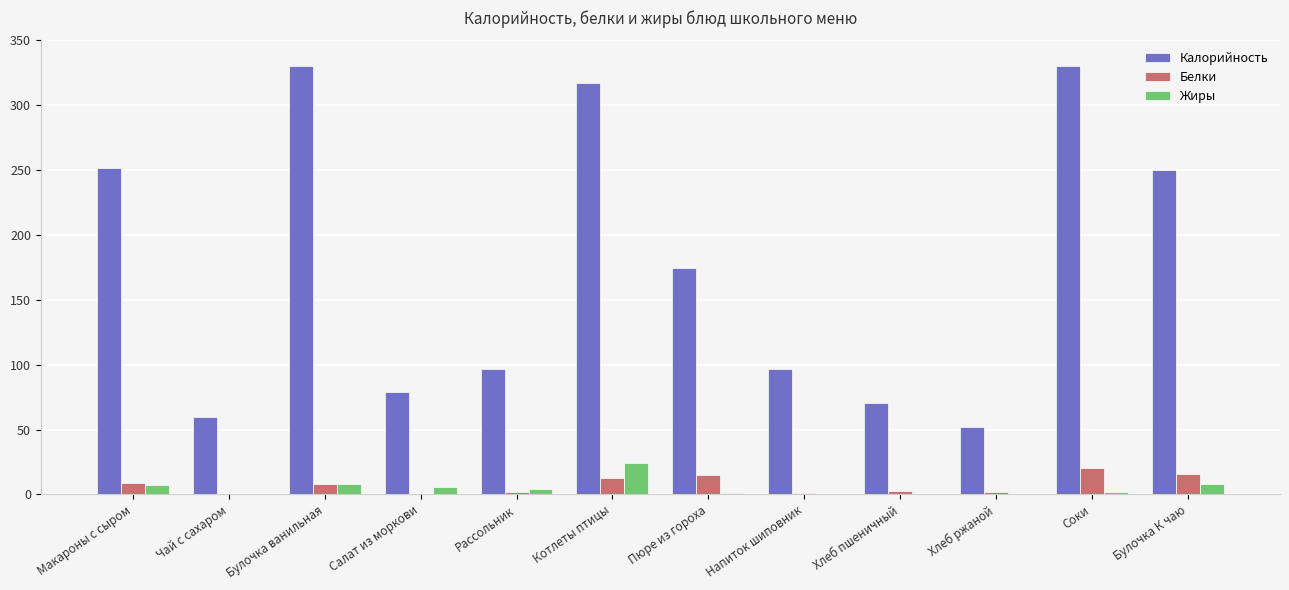

The Калорийность series shows 38.3 at Рассольник. True or false?

False